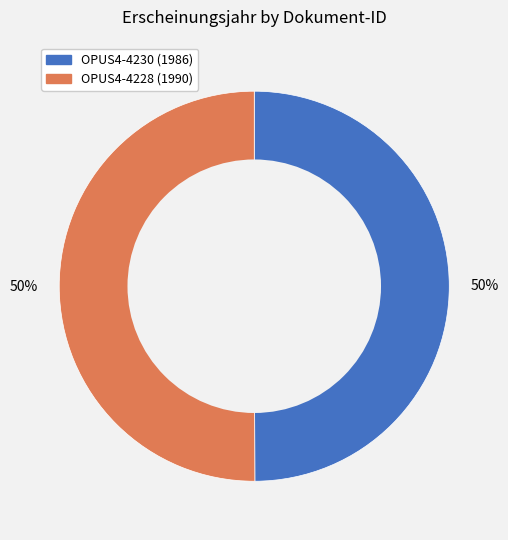

True or false: OPUS4-4230 (1986) accounts for 50% of the total.

True